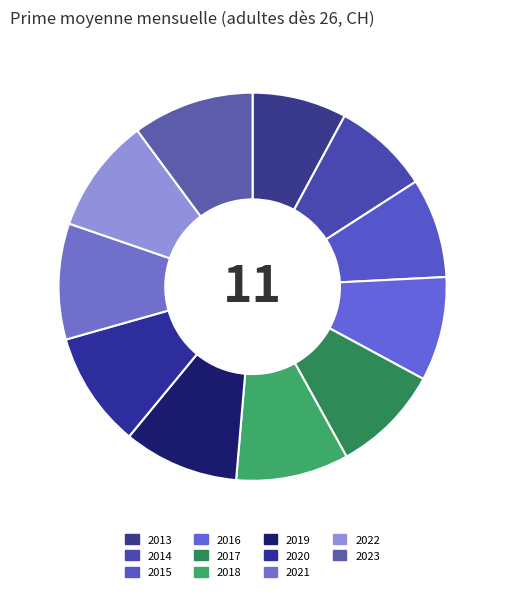

What is the change in value from 2014 to 2022?

+61.5